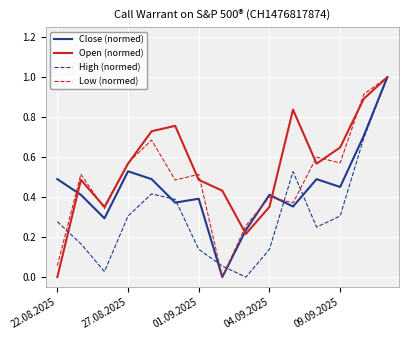

How many lines are shown in the chart?

4